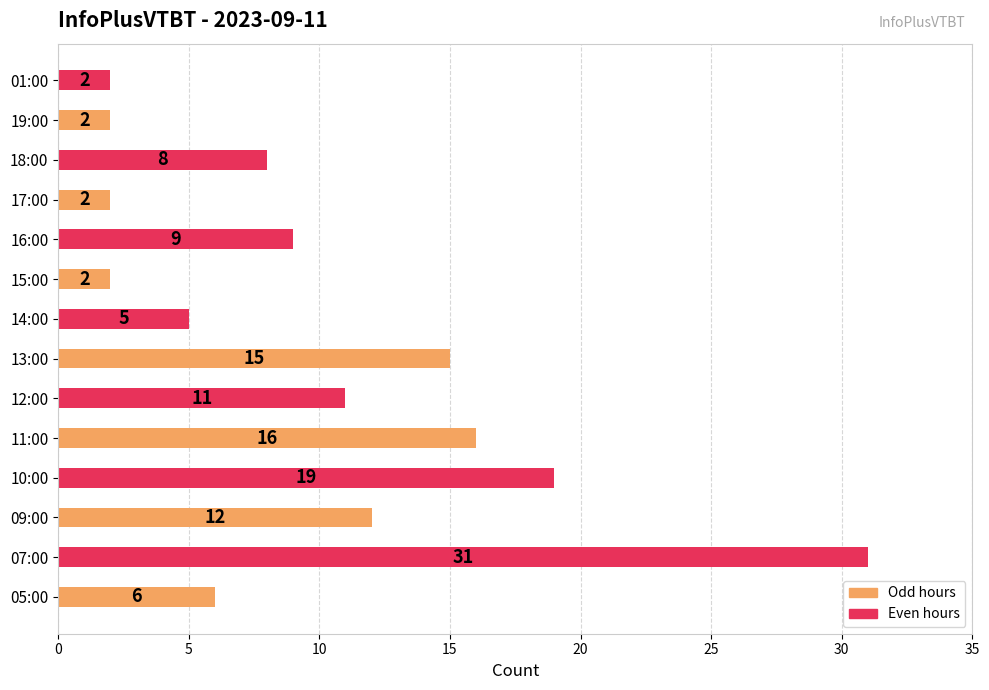

What is the difference between the maximum and minimum values?

29